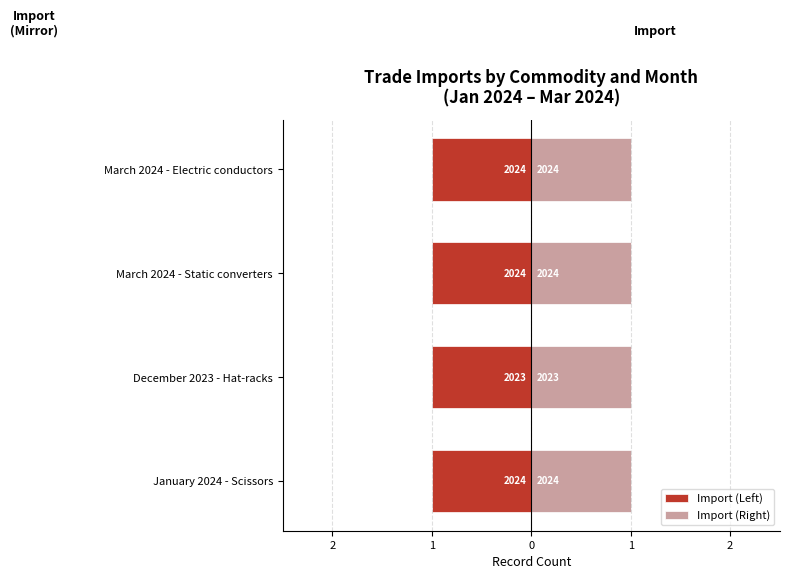

What are all the series names shown in the legend?

Import (Left), Import (Right)